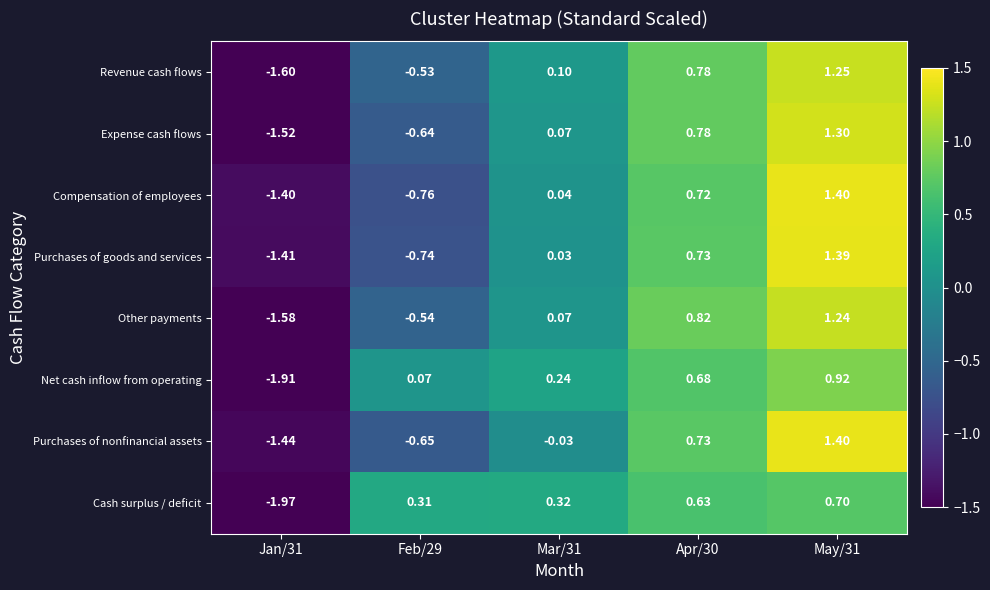

What is the total value across all series at May/31?

9.6